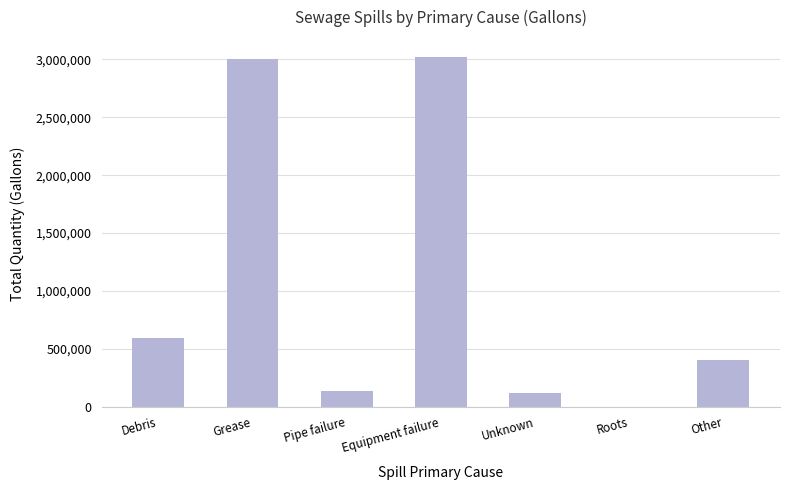

What is the maximum value shown in the chart?

3017023